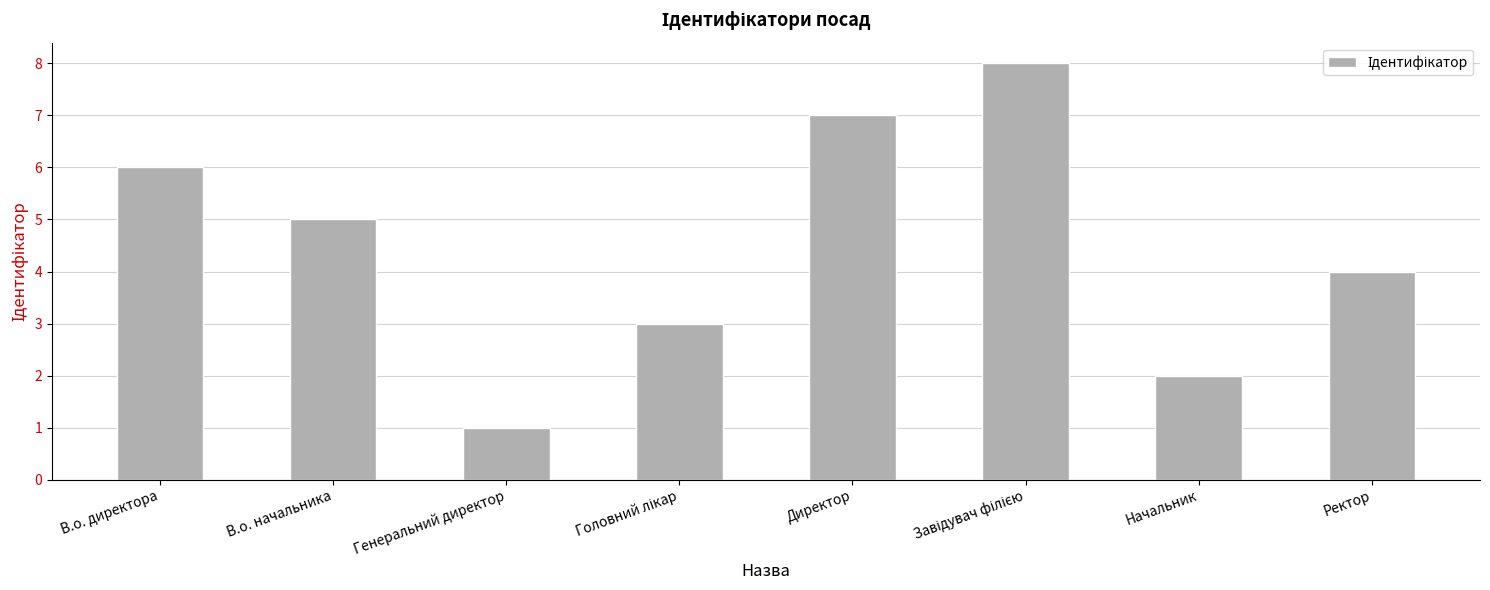

What position from the left is Директор?

5